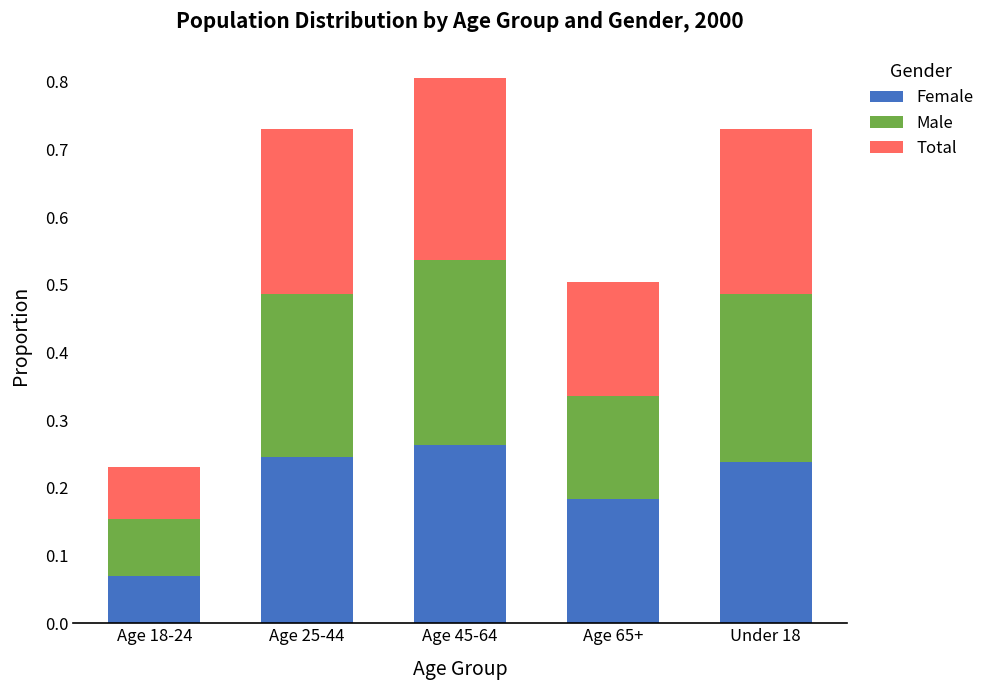

What is the sum of the Female values at Age 45-64 and Under 18?

0.5